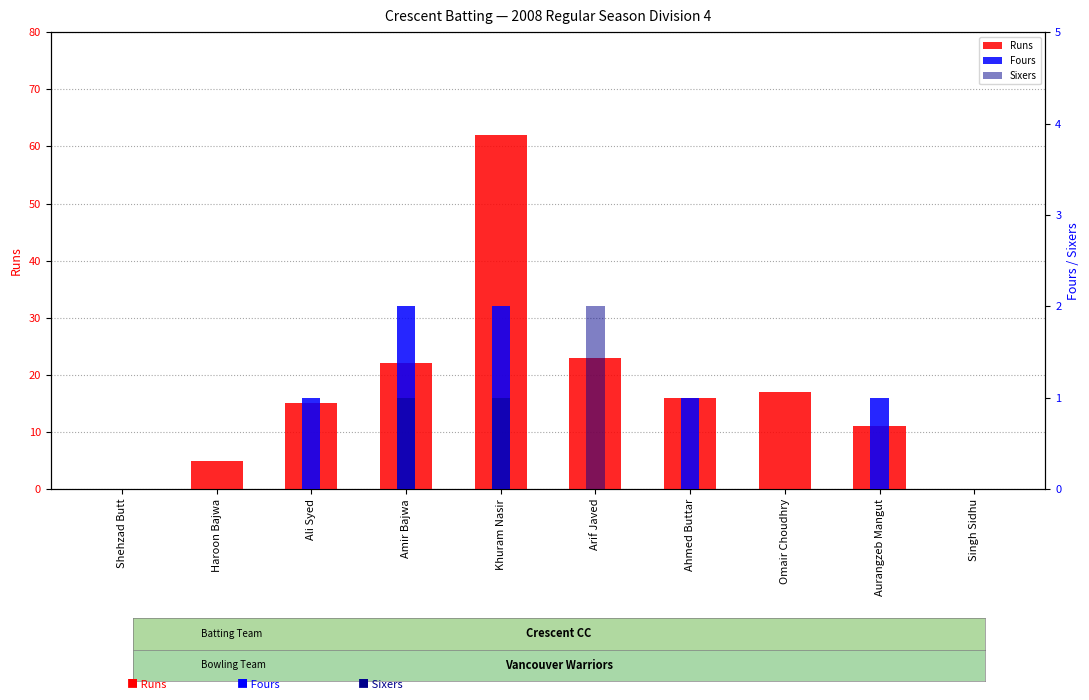

Rank the series by their maximum value, from highest to lowest.

Runs, Fours, Sixers